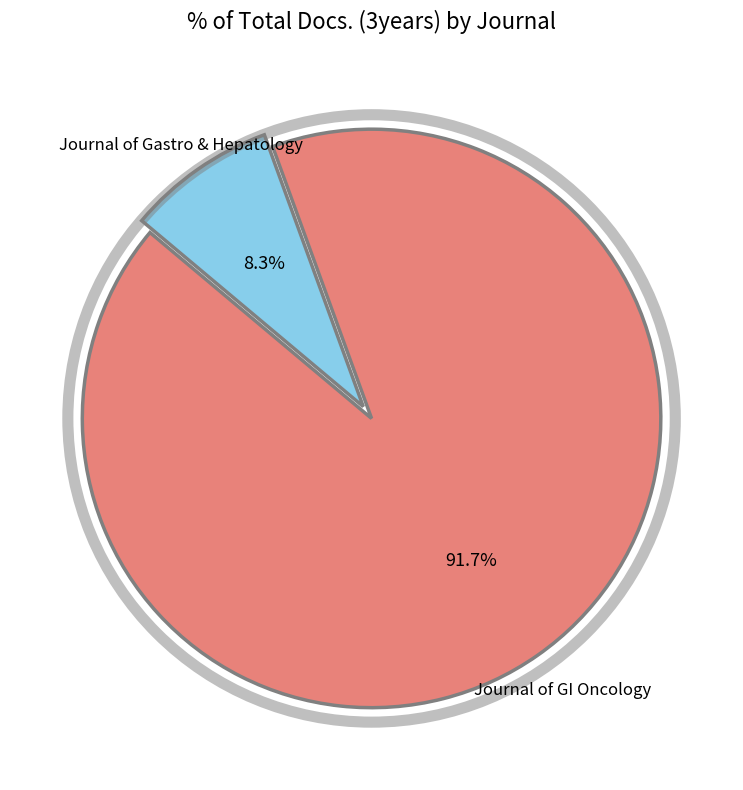

Is there any slice that represents more than half of the pie?

Yes